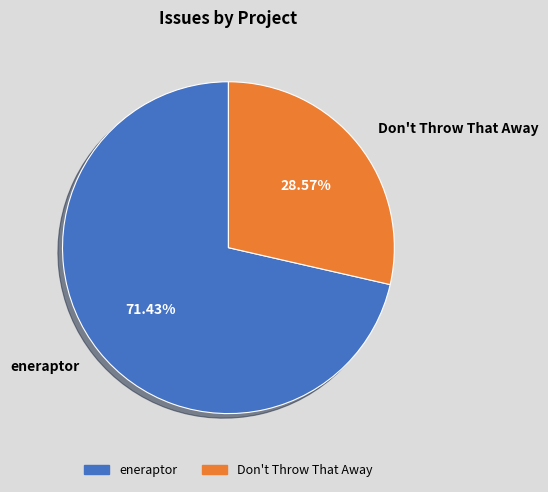

True or false: Don't Throw That Away accounts for 29% of the total.

True